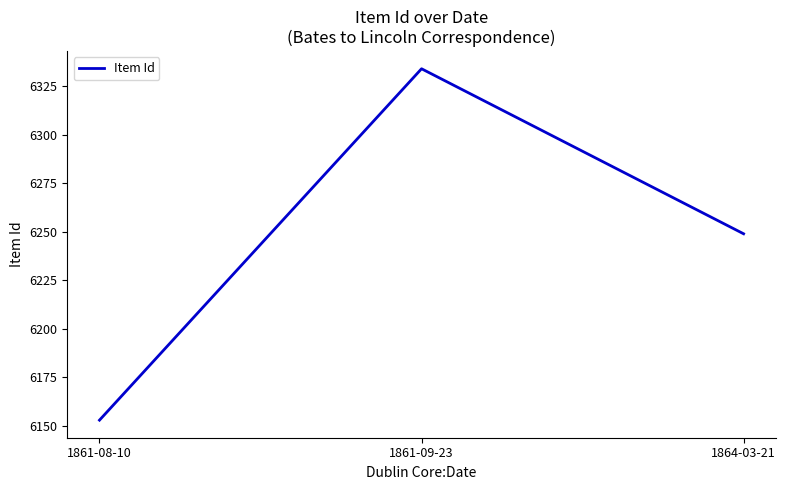

List the labels in order of value, smallest first.

1861-08-10, 1864-03-21, 1861-09-23